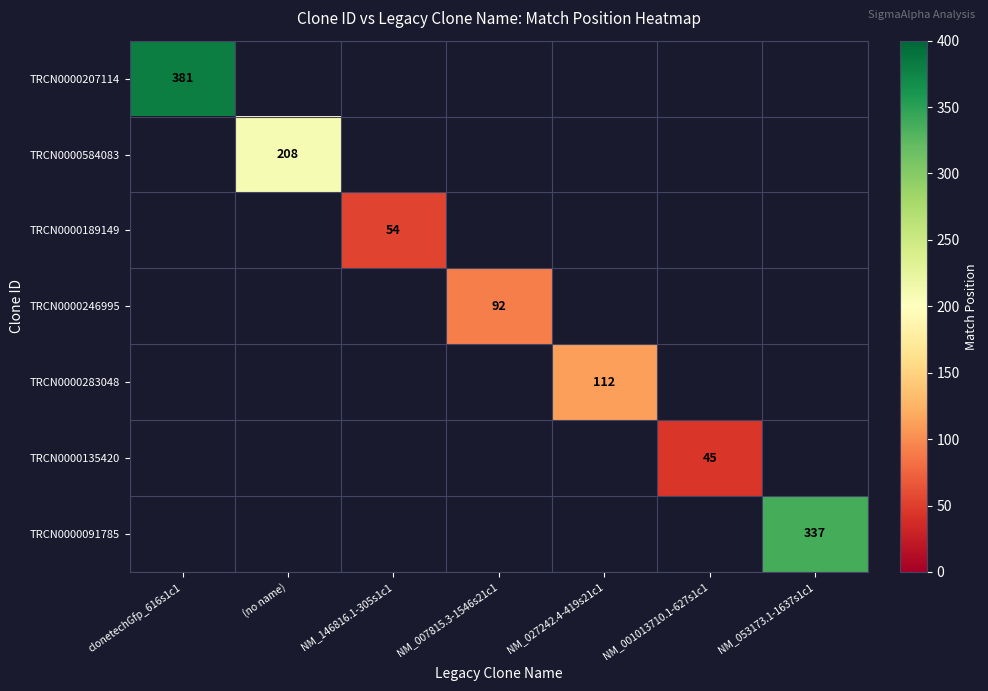

Which series has the largest range (max minus min)?

TRCN0000207114